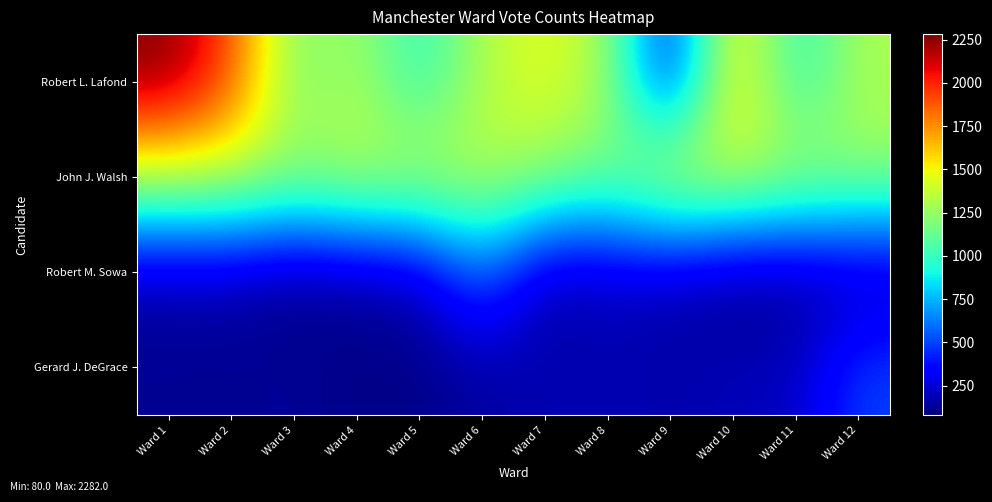

Which series has the widest spread of values?

Robert L. Lafond